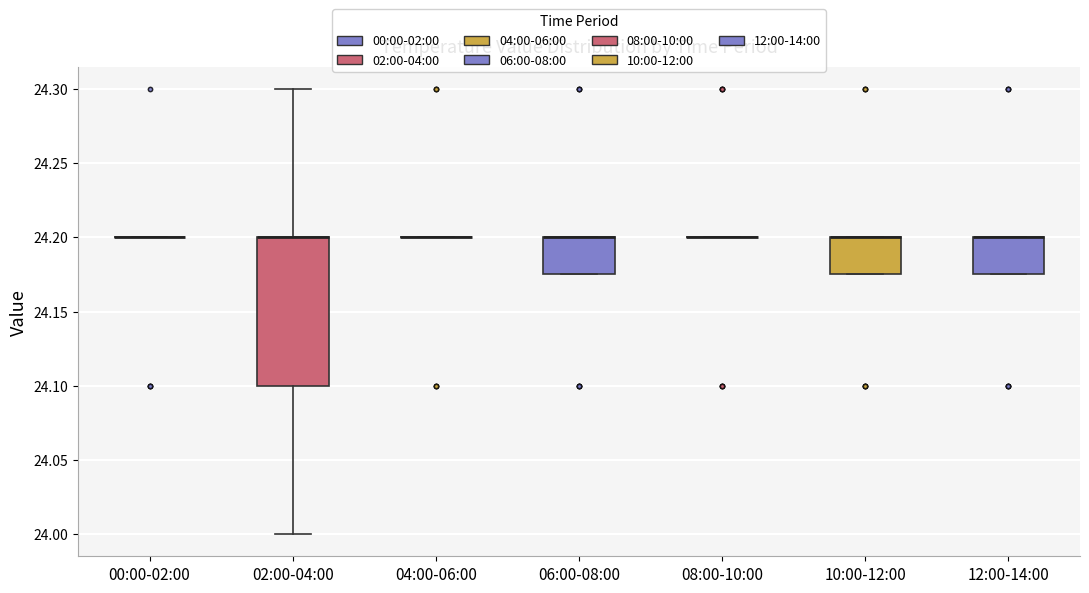

Comparing the boxes themselves (not the whiskers), which one is the tallest?

02:00-04:00